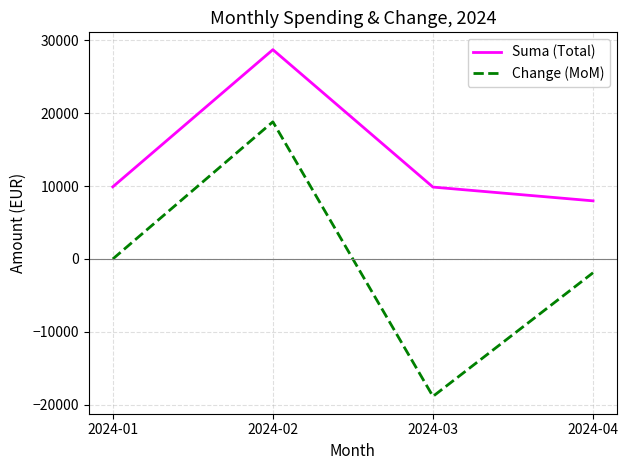

List the labels in order of Change (MoM) value, largest first.

2024-02, 2024-01, 2024-04, 2024-03